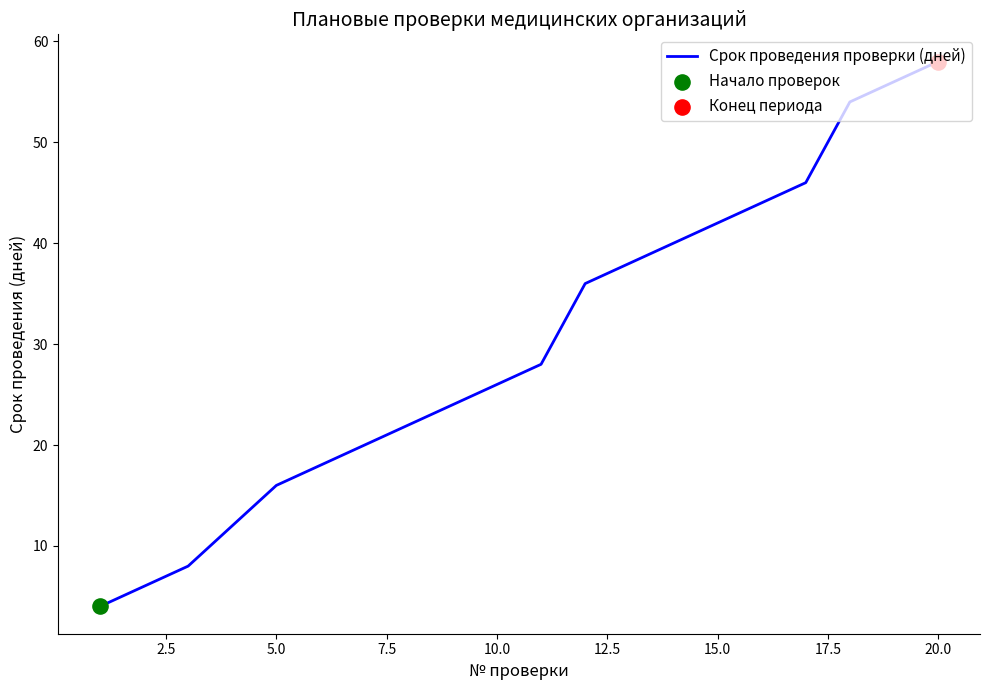

What is the maximum value shown in the chart?

58